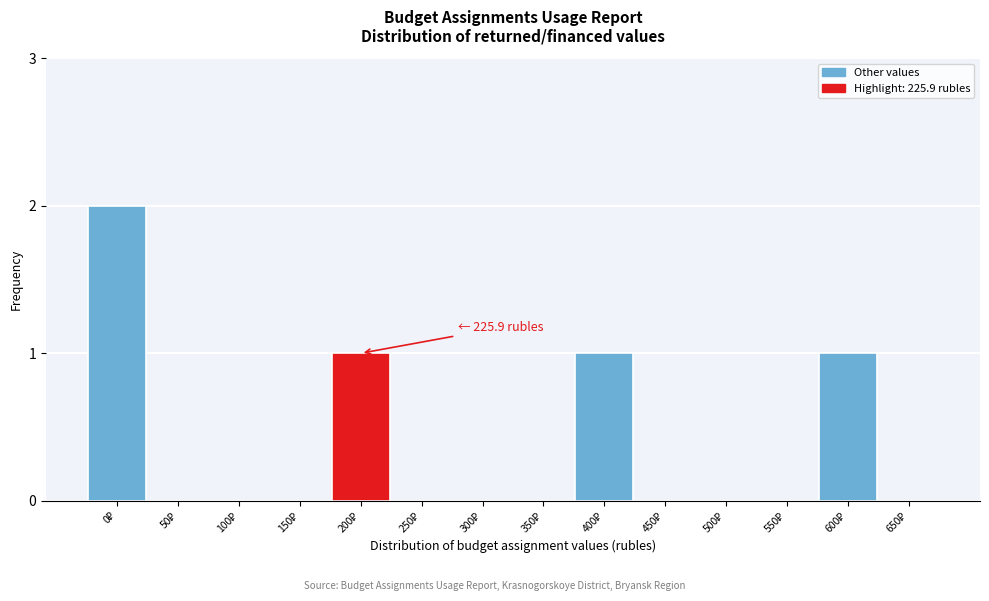

What is the sum of all values?

5